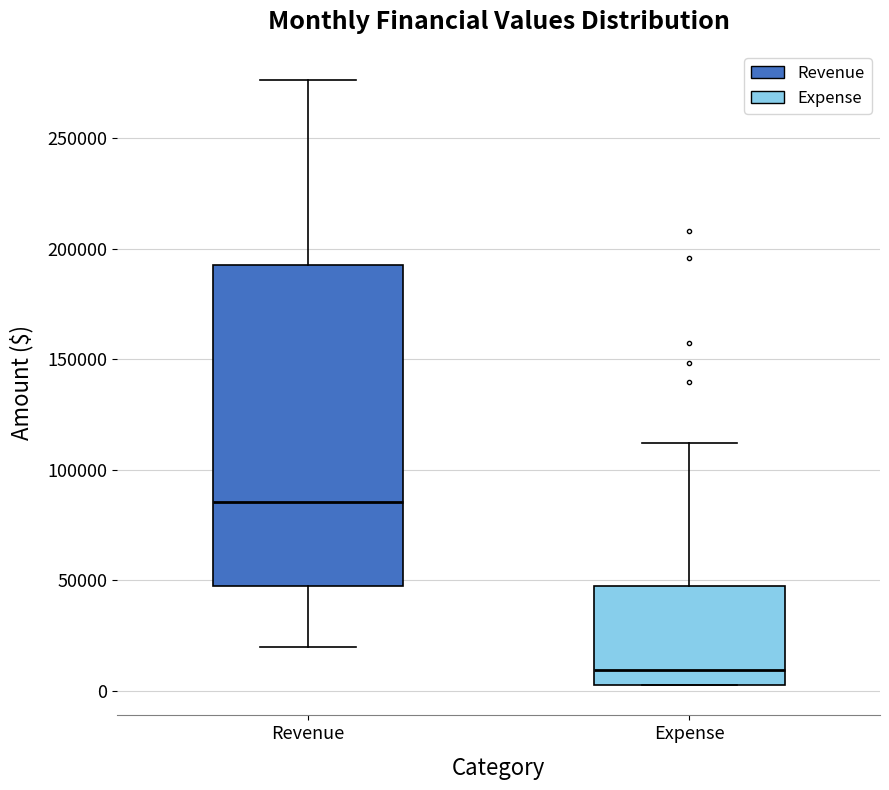

Which box has the highest median line?

Revenue